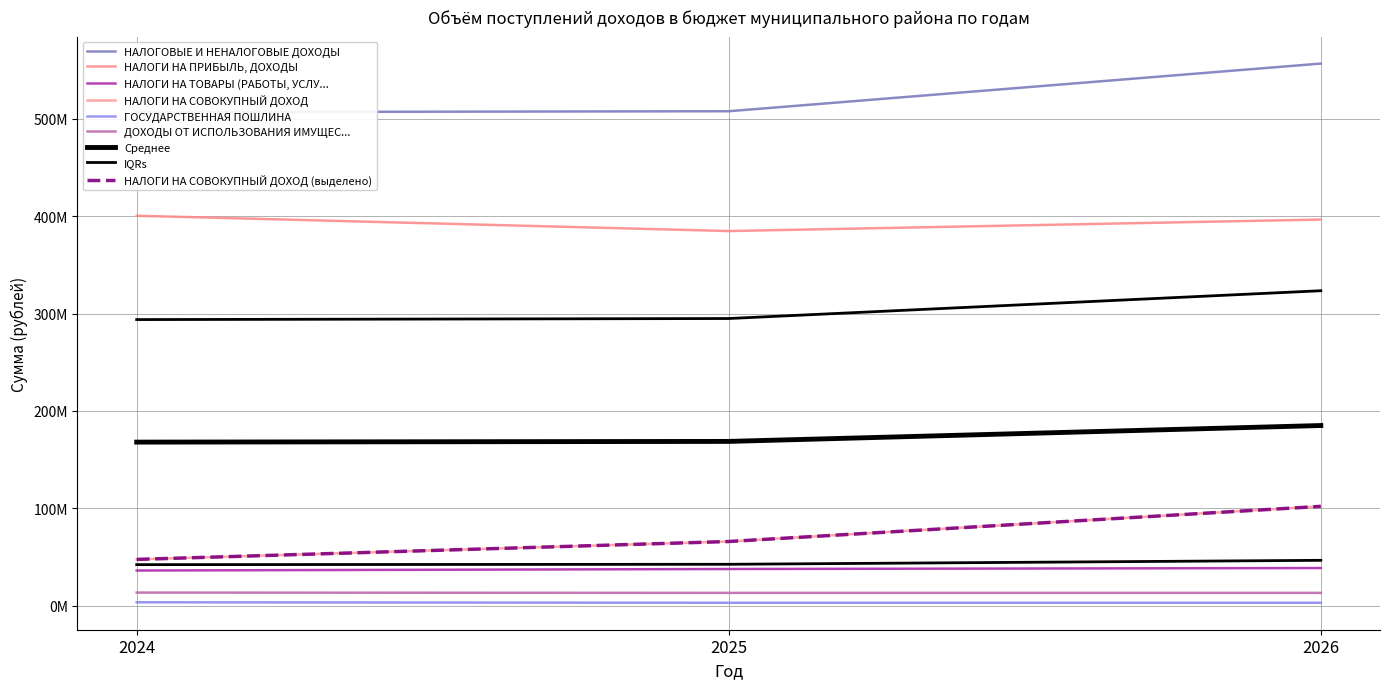

What is the value of the НАЛОГИ НА СОВОКУПНЫЙ ДОХОД point at the 1st from the left?

47580400.0